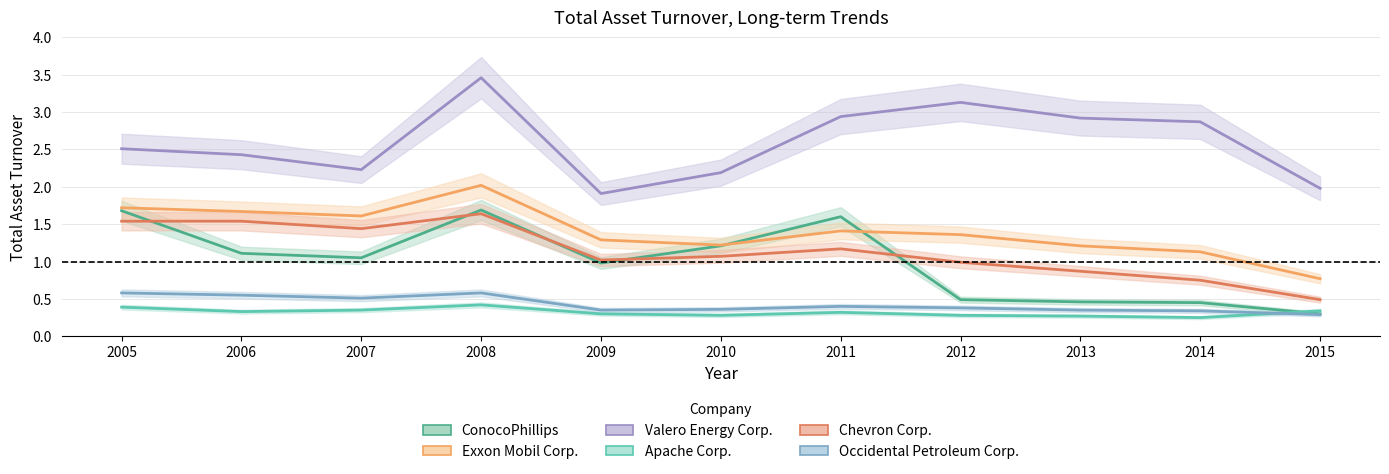

Does the chart have visible grid lines?

Yes